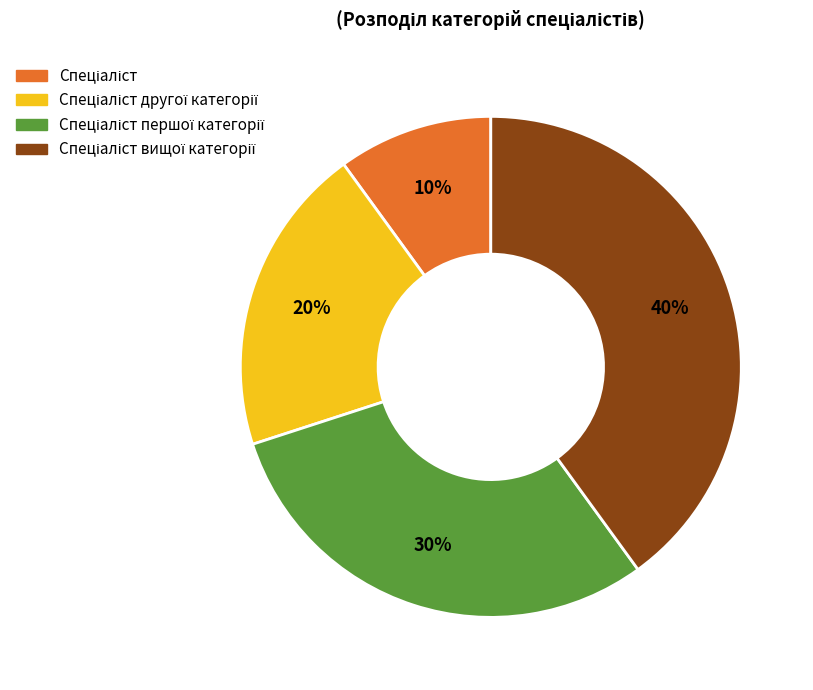

Is there any slice that represents more than half of the pie?

No